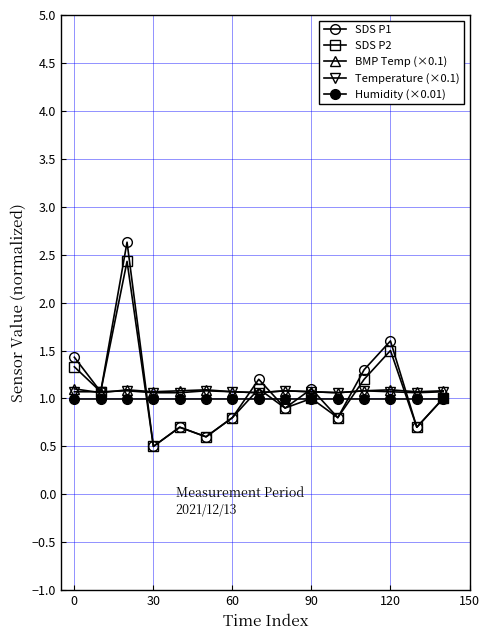

How many distinct data groups are displayed?

5